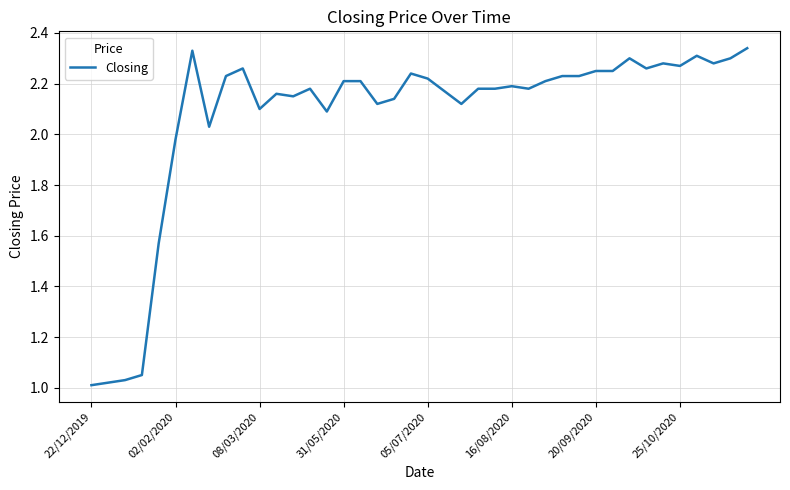

What is the difference between the maximum and minimum values?

1.3